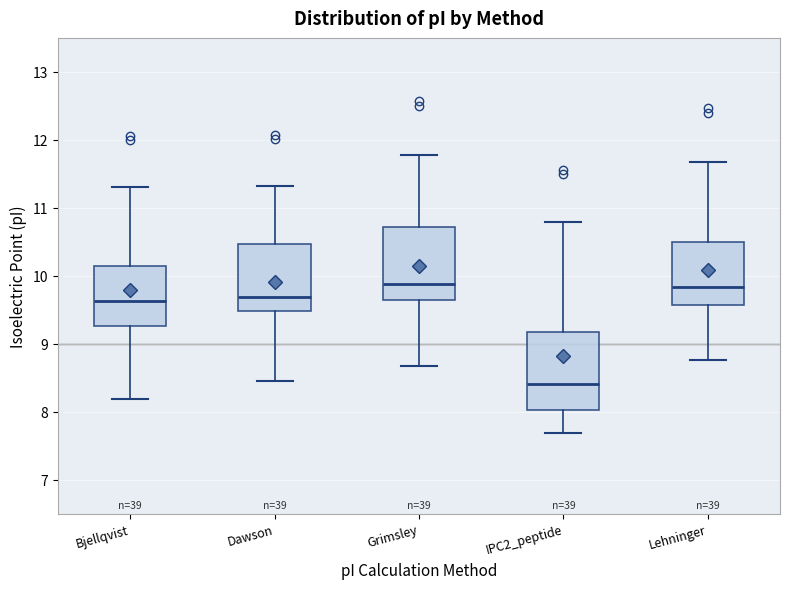

Which box's median line is the lowest?

IPC2_peptide